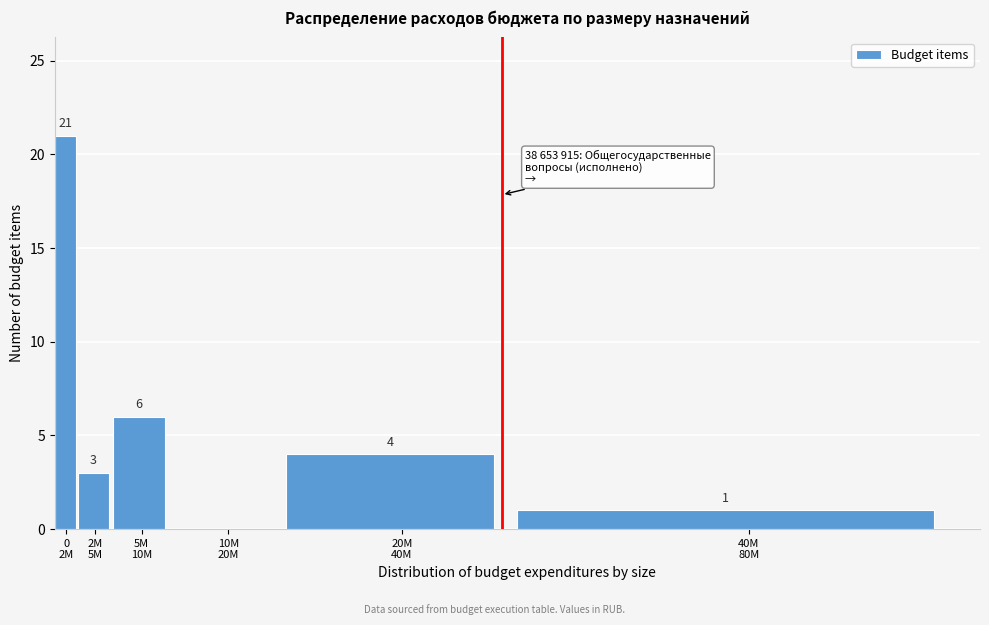

What is the sum of all values?

35